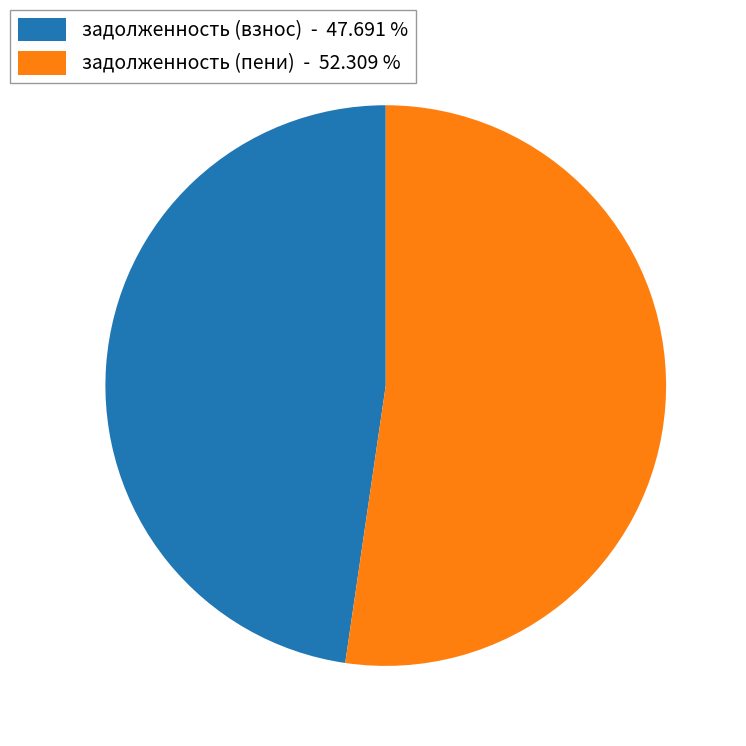

Is there a majority slice in this chart?

Yes